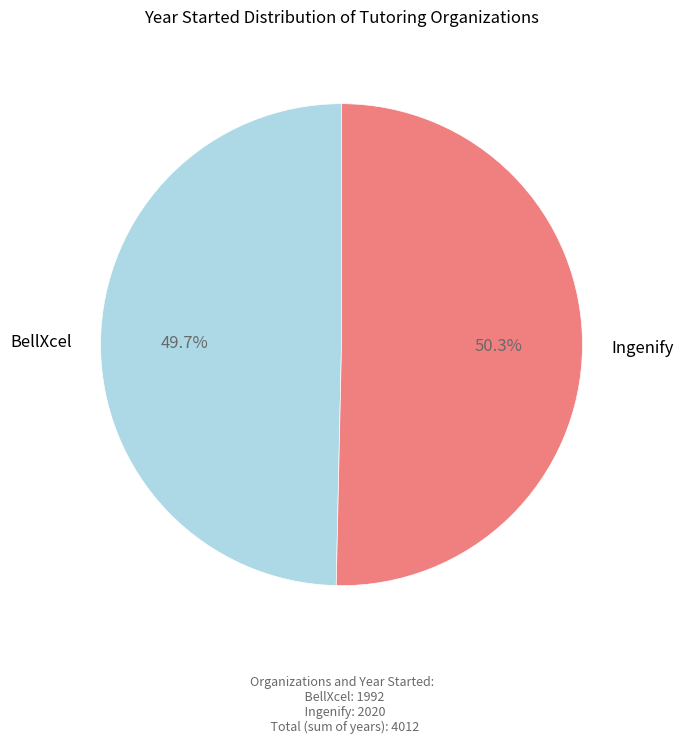

True or false: Ingenify accounts for 40% of the total.

False